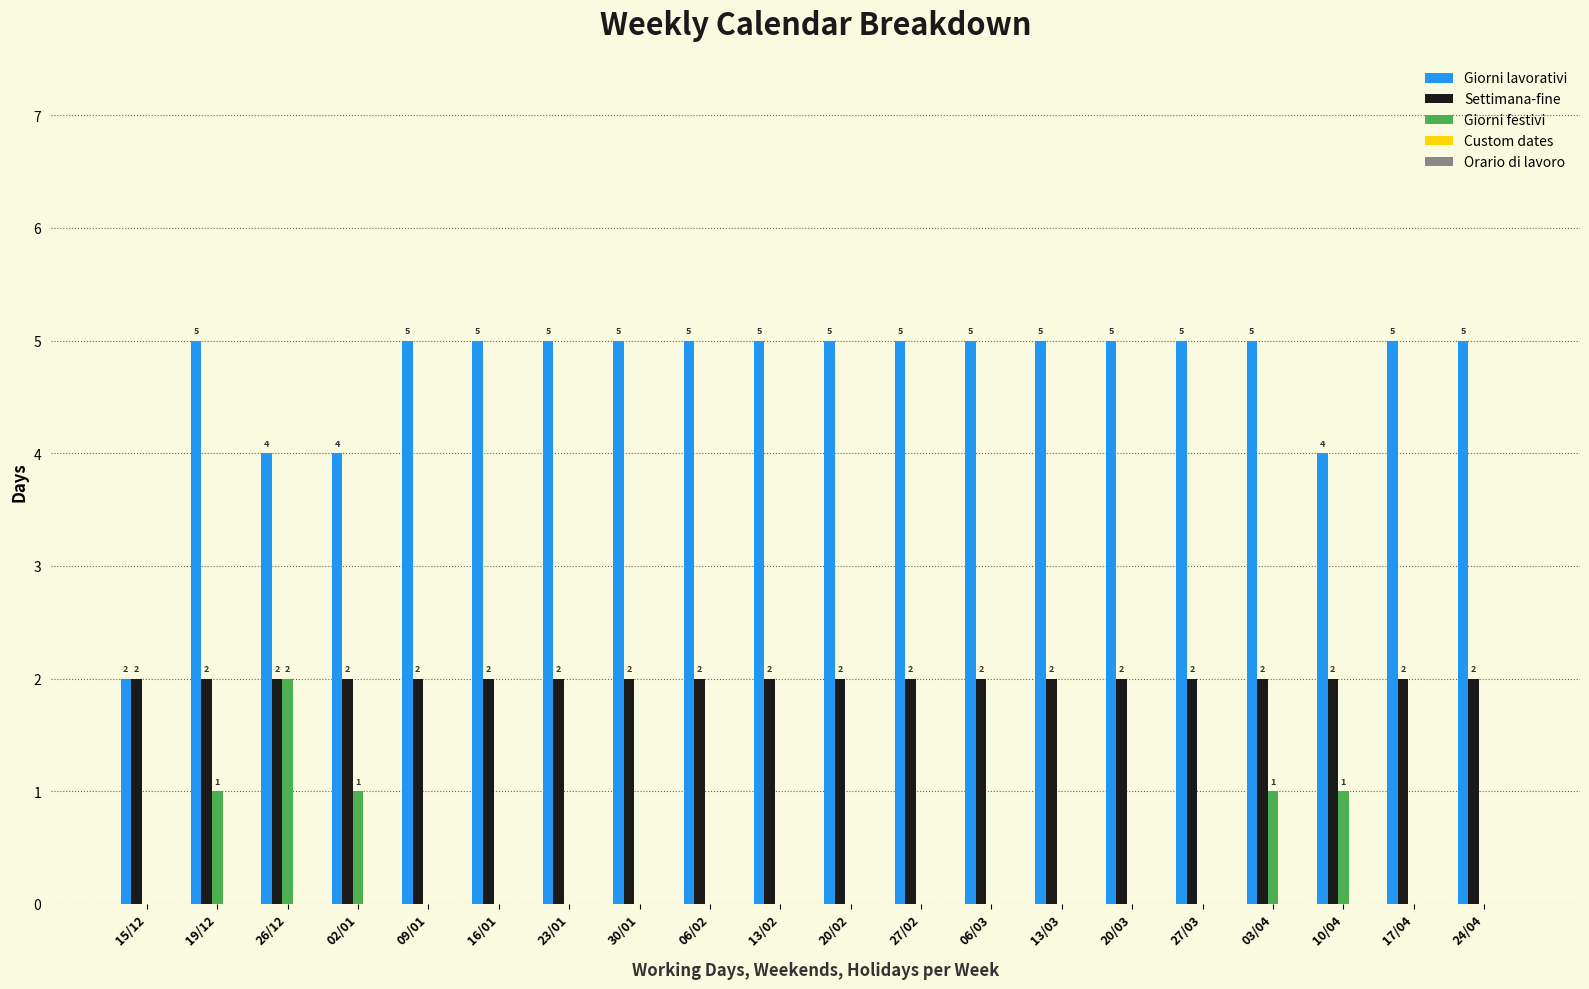

Read the Giorni lavorativi value at 02/01.

4